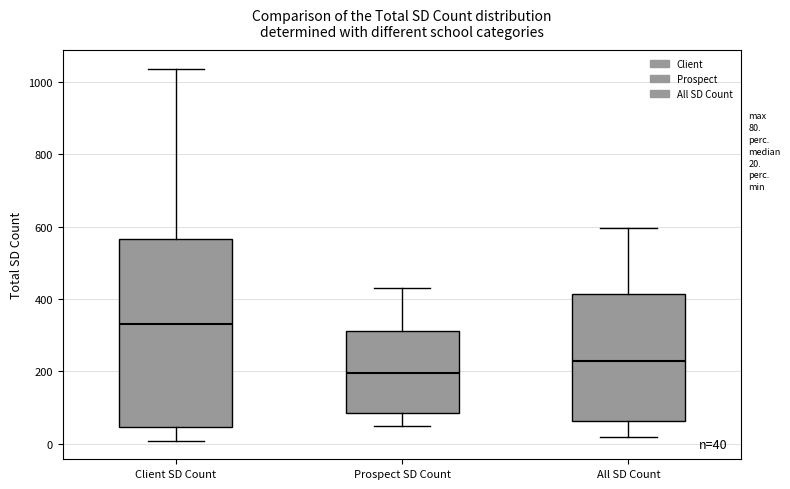

Which box is the tallest, from its lower edge to its upper edge?

Client SD Count